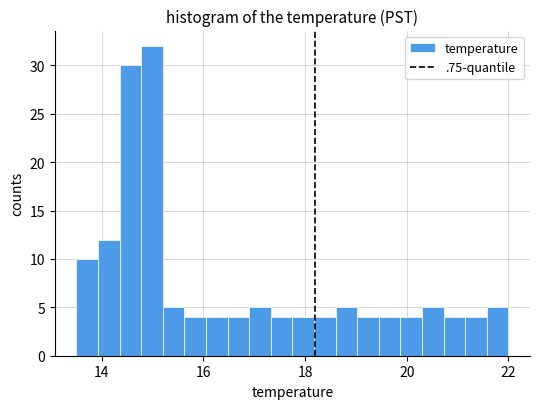

Read against the x-axis, roughly where is the centre of the tallest bar?

15.0